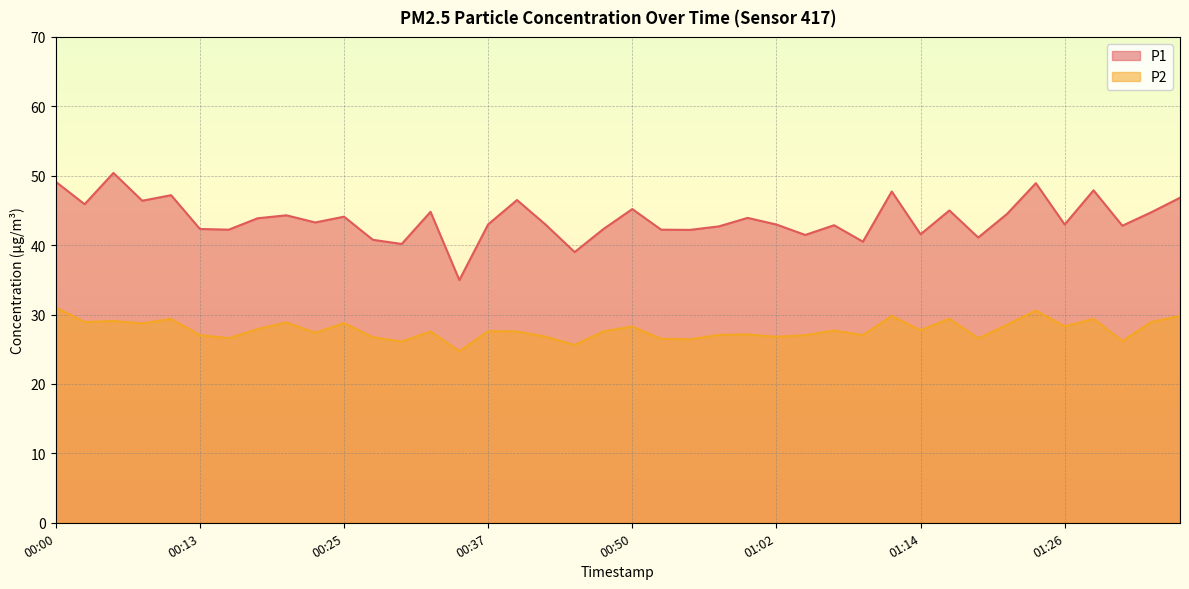

What is the highest value of the P2 series?

31.0